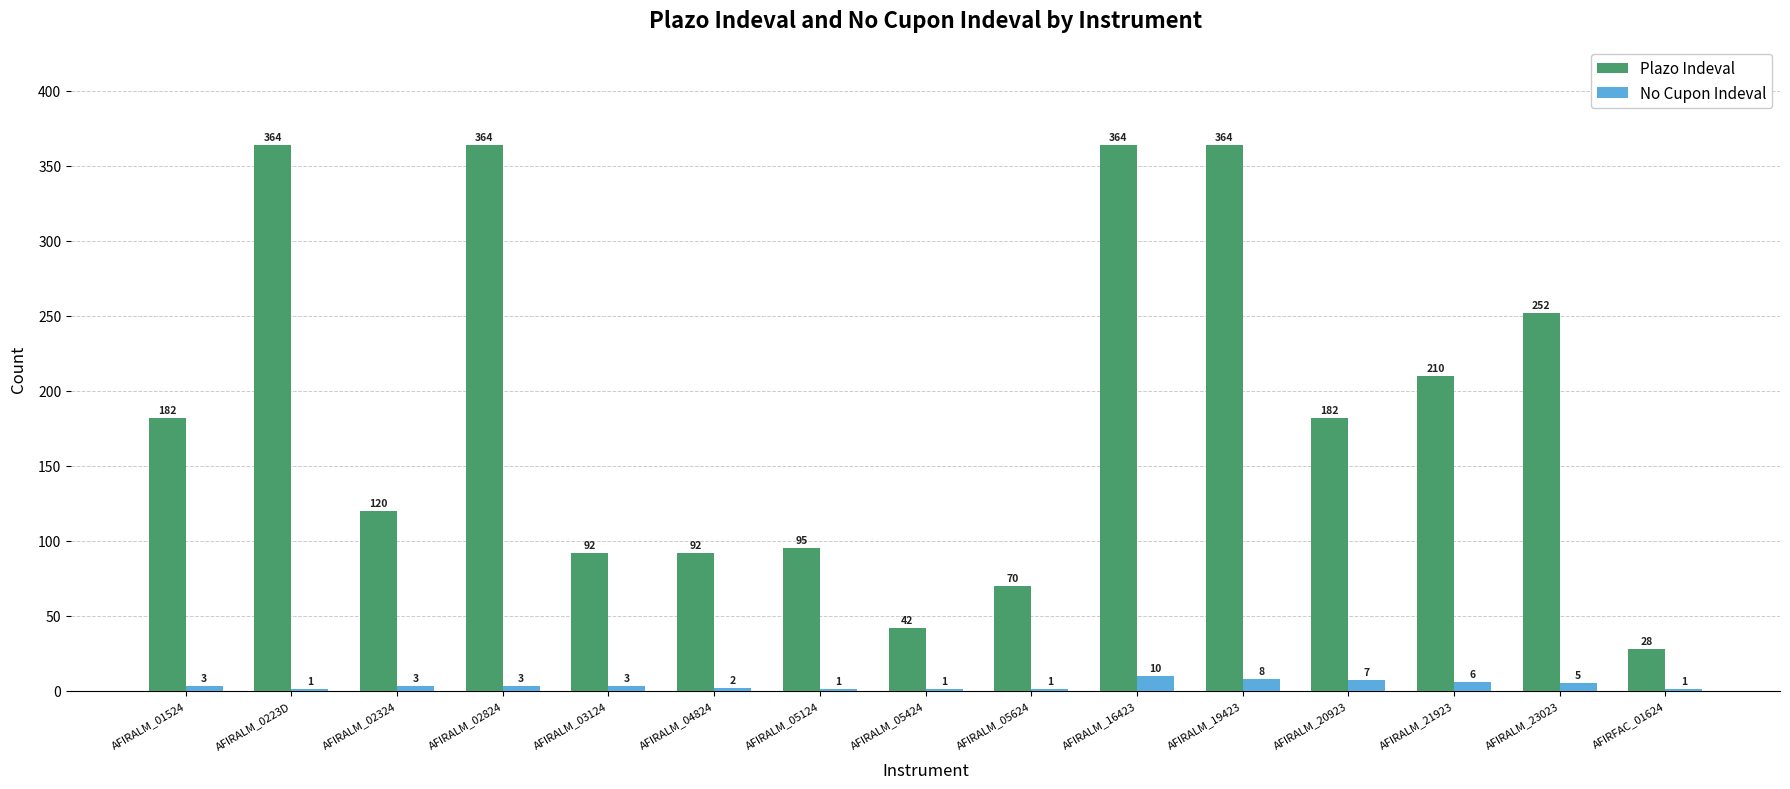

How many groups of bars are there?

15